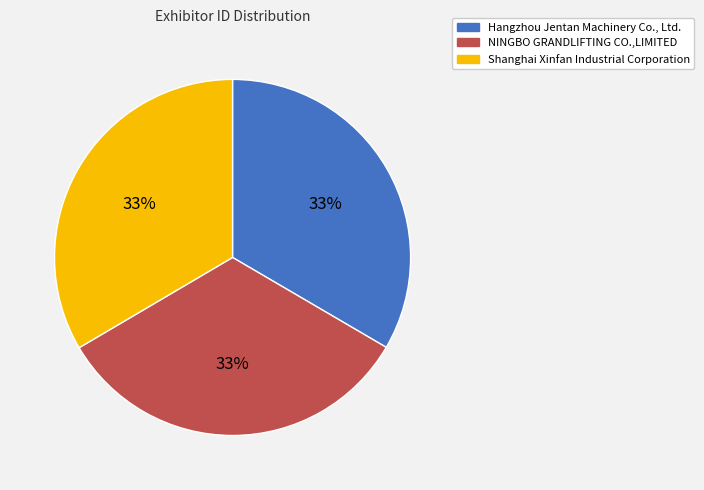

The NINGBO GRANDLIFTING CO.,LIMITED slice represents 33% of the pie. True or false?

True